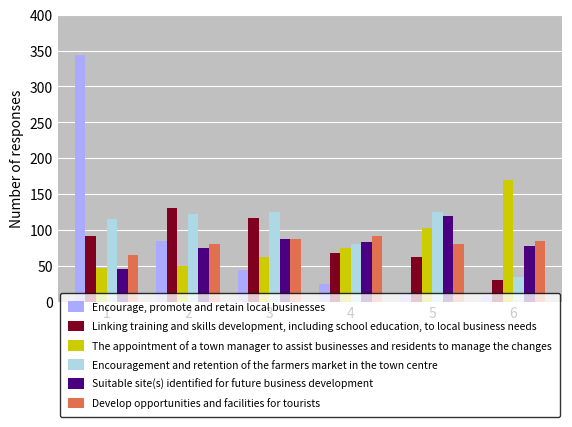

How many series are shown in this chart?

6